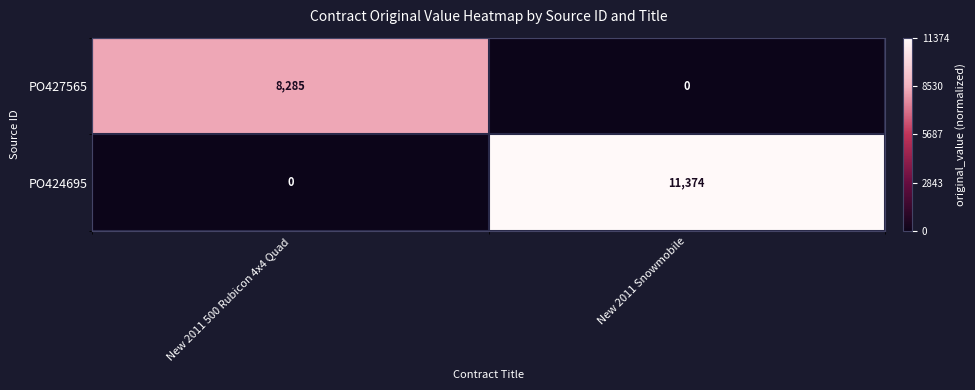

Which category has the highest value across all series?

New 2011 Snowmobile